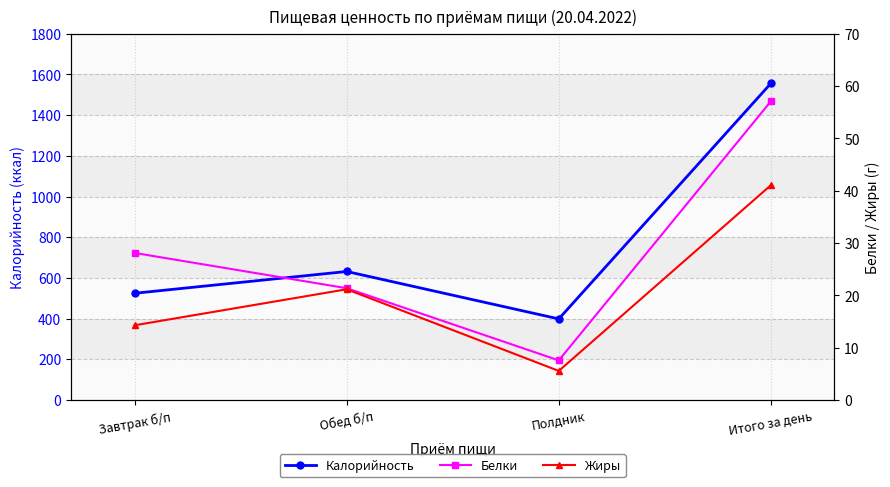

Reading right to left, extract all data points from this chart.

Калорийность: 1556.0	399.0	632.0	525.0
Белки: 57.1	7.6	21.4	28.1
Жиры: 41.1	5.6	21.2	14.3